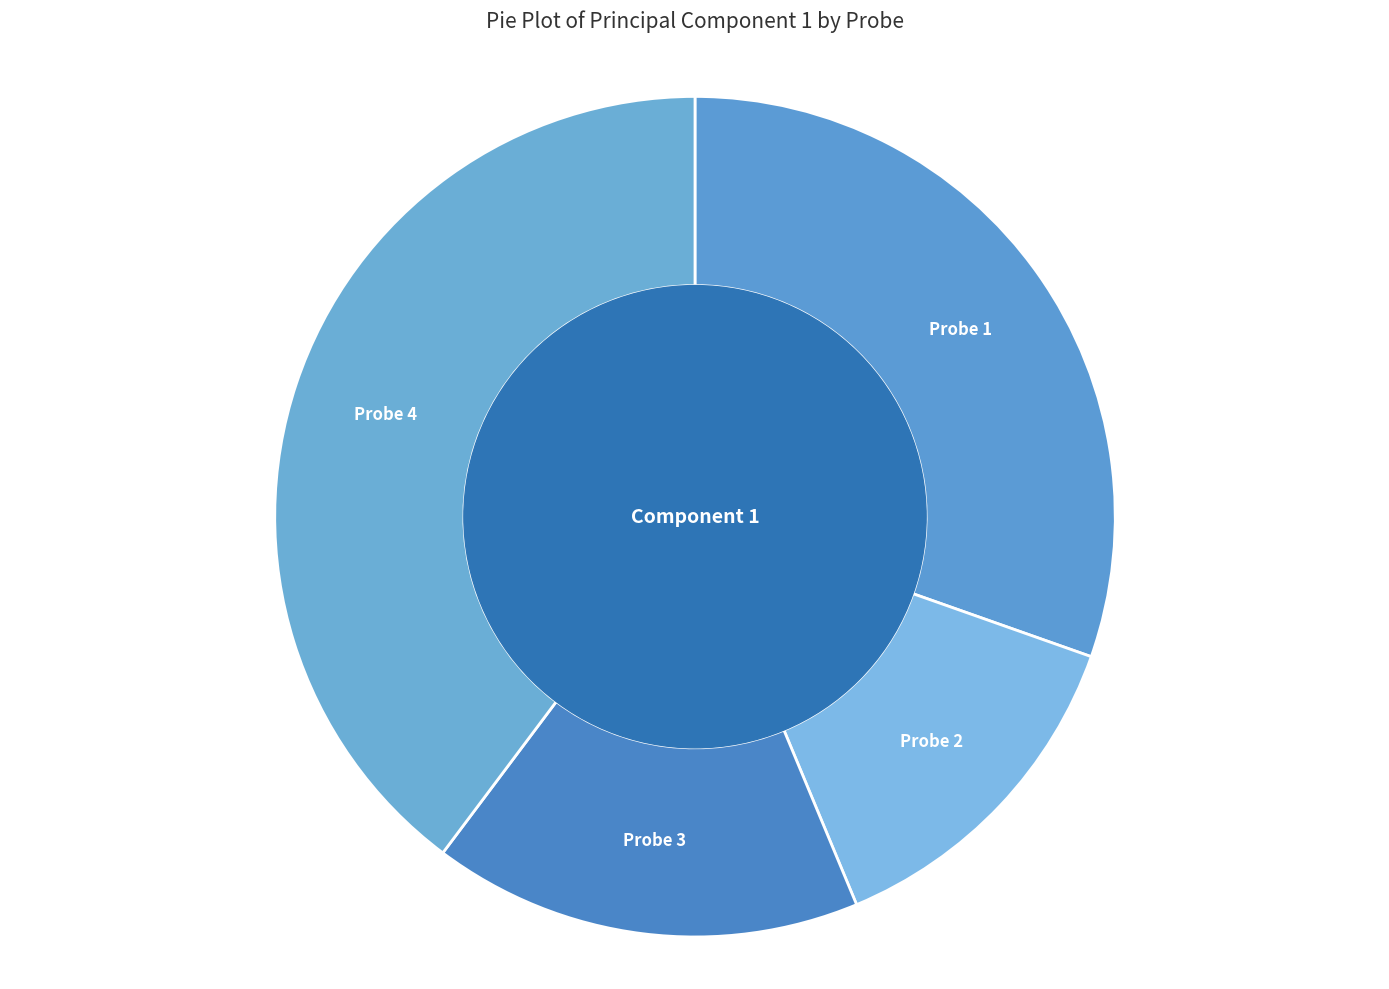

Rank the categories by value from lowest to highest.

Probe 2, Probe 3, Probe 1, Probe 4